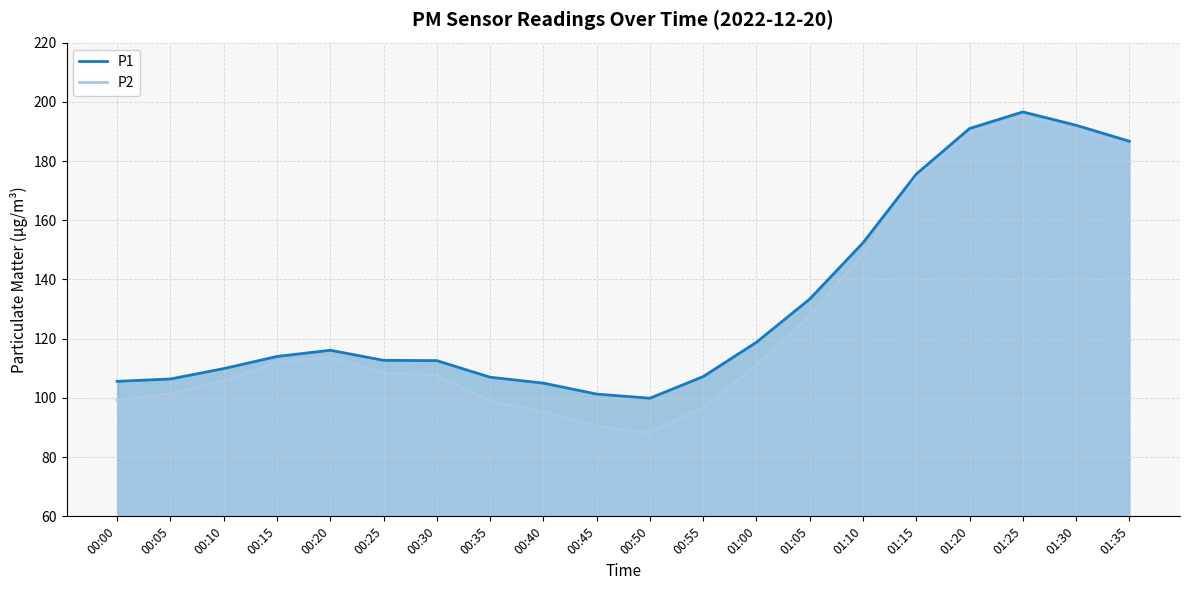

What is the value of the P2 point at the 1st from the left?

99.3